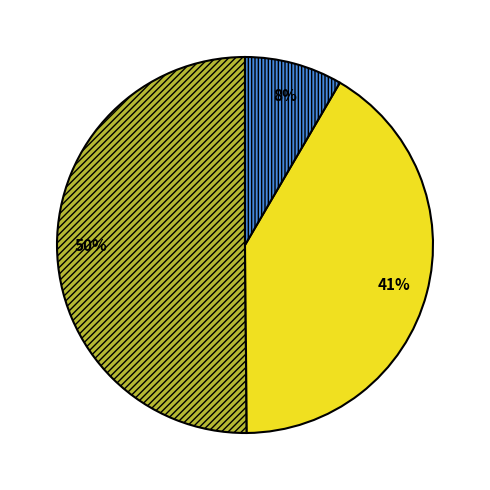

Is there a majority slice in this chart?

Yes